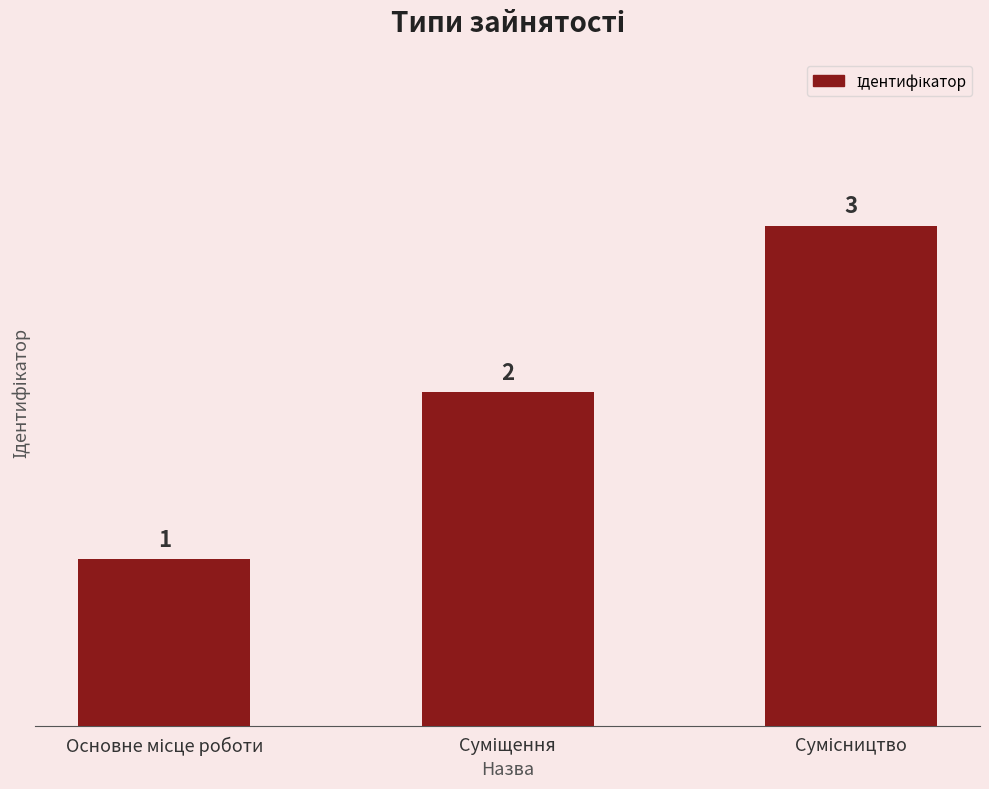

What is the smallest value displayed?

1